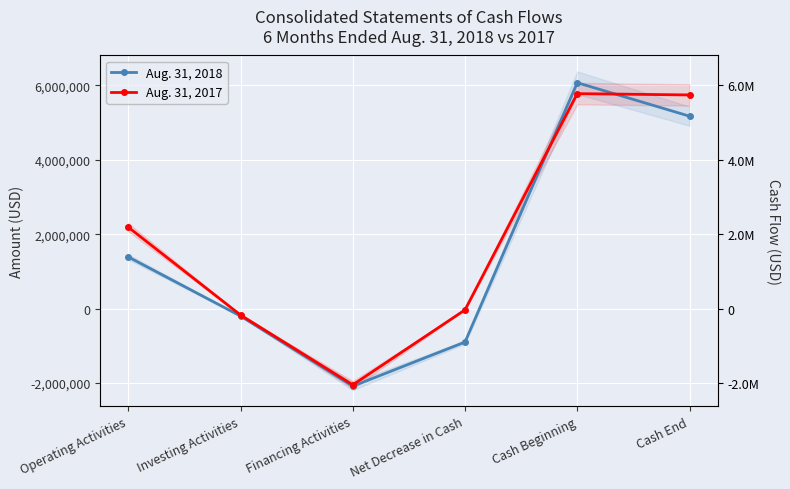

True or false: Aug. 31, 2017 and Aug. 31, 2018 intersect in this chart.

True